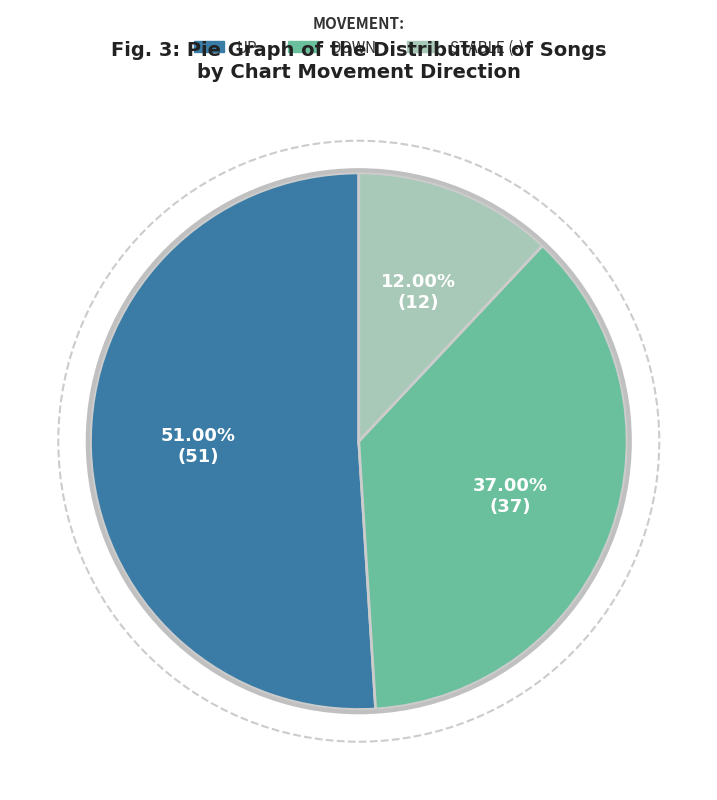

Does any single category account for the majority?

Yes